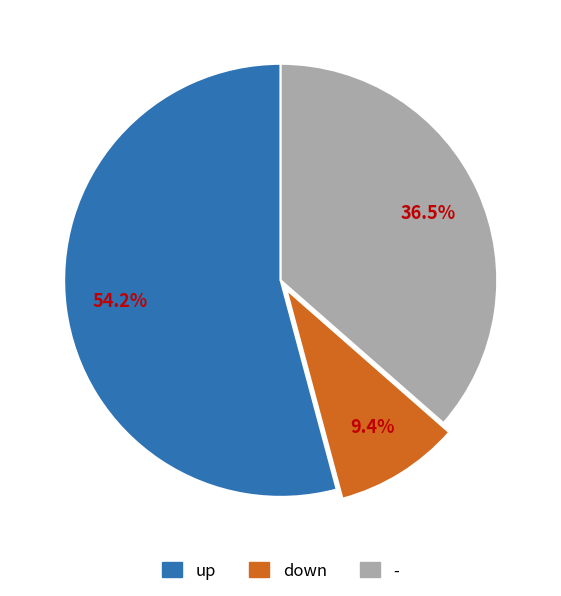

How many segments does this pie chart have?

3